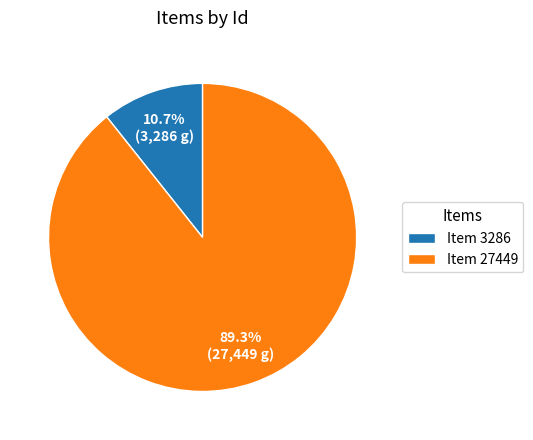

Which slice is the smallest?

Item 3286